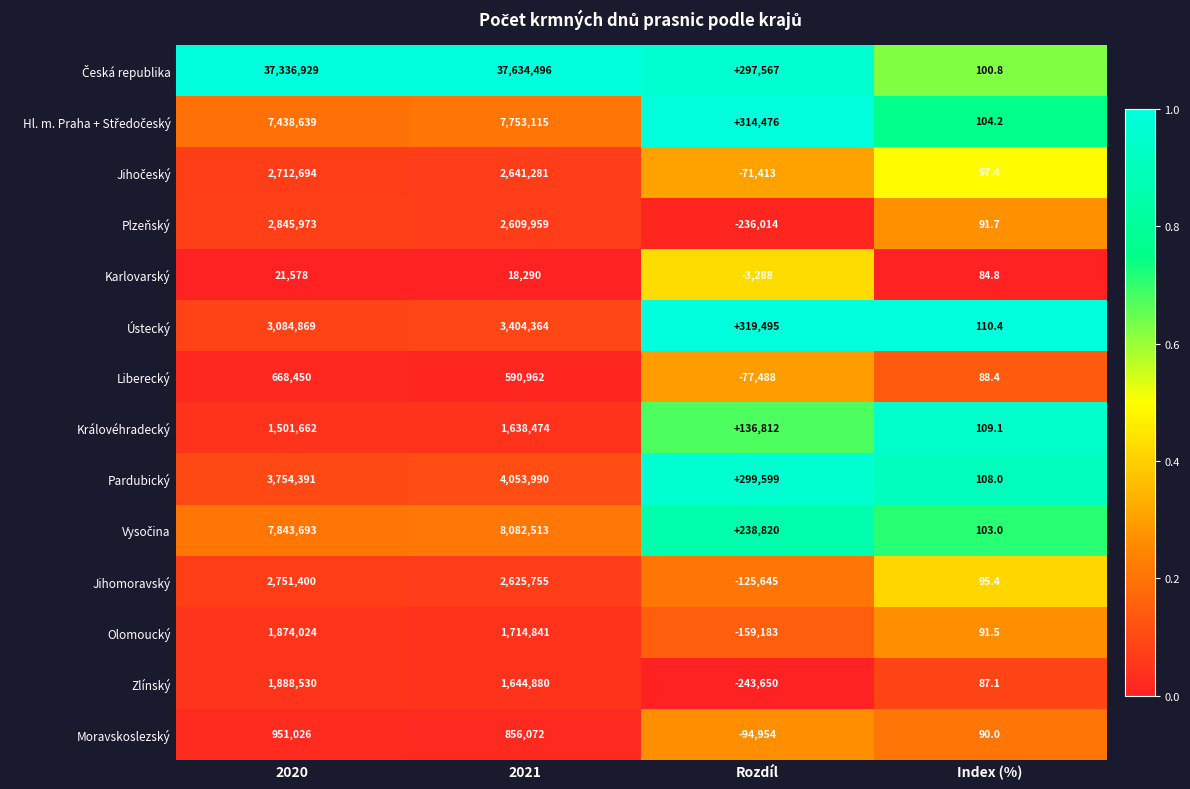

At how many categories does at least one series exceed 0?

4